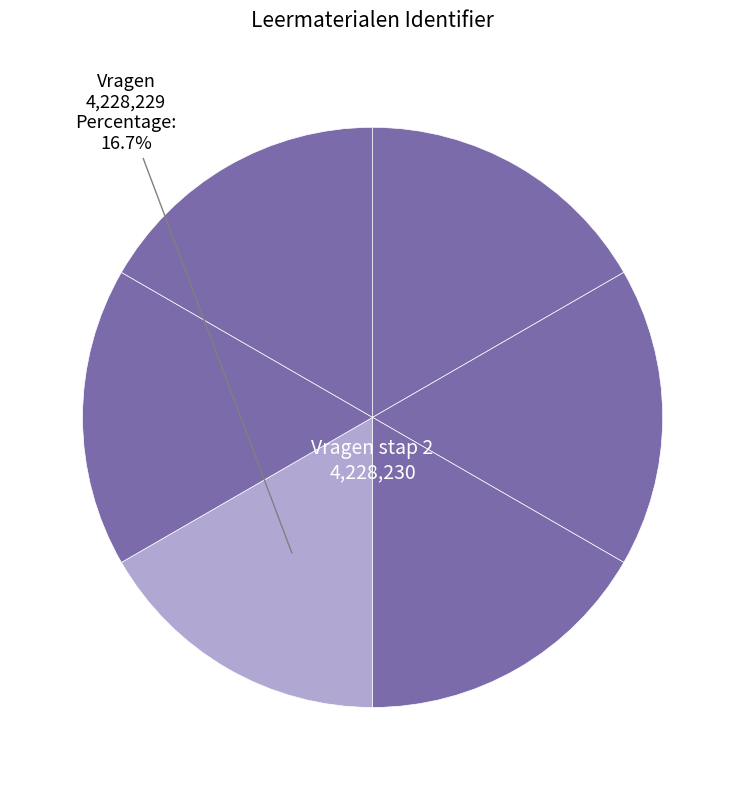

Which category has the biggest portion of the pie?

Vragen stap 2